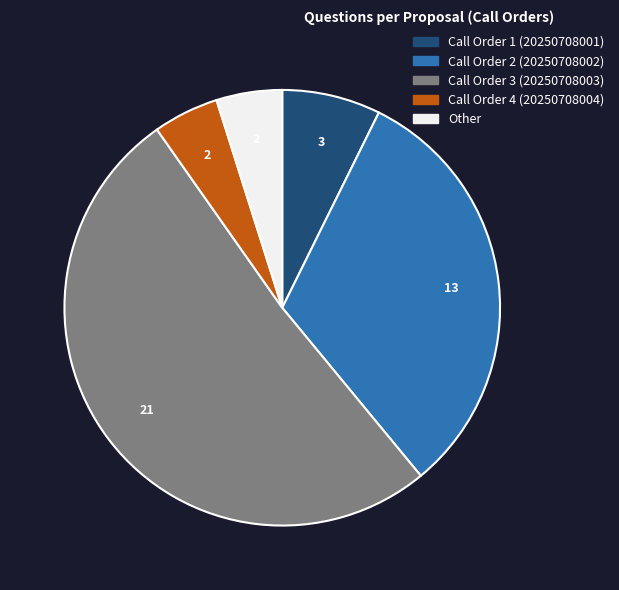

Is it true that Call Order 3 (20250708003) is 38% of the pie?

False